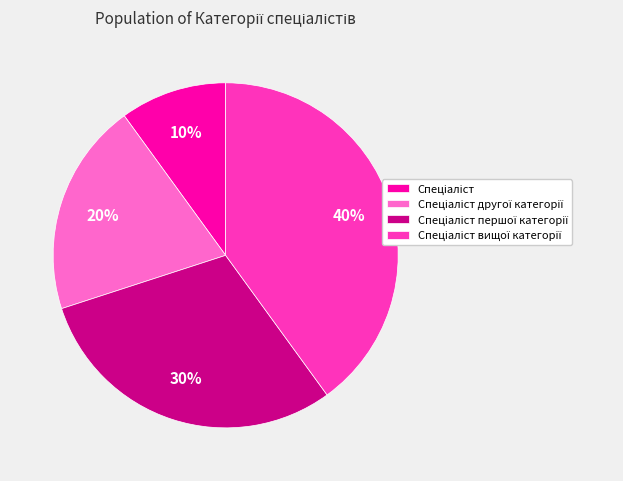

To the nearest percent, what is the average slice percentage?

25%